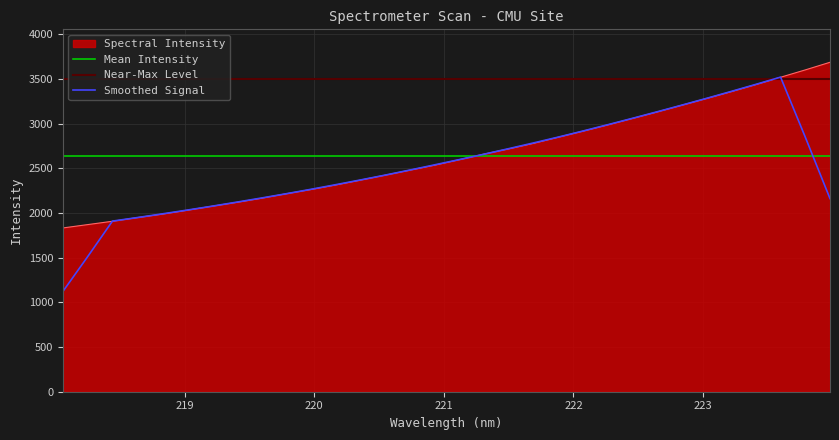

What is the ratio of the value at 218.0596 to the value at 219.0156?

0.9